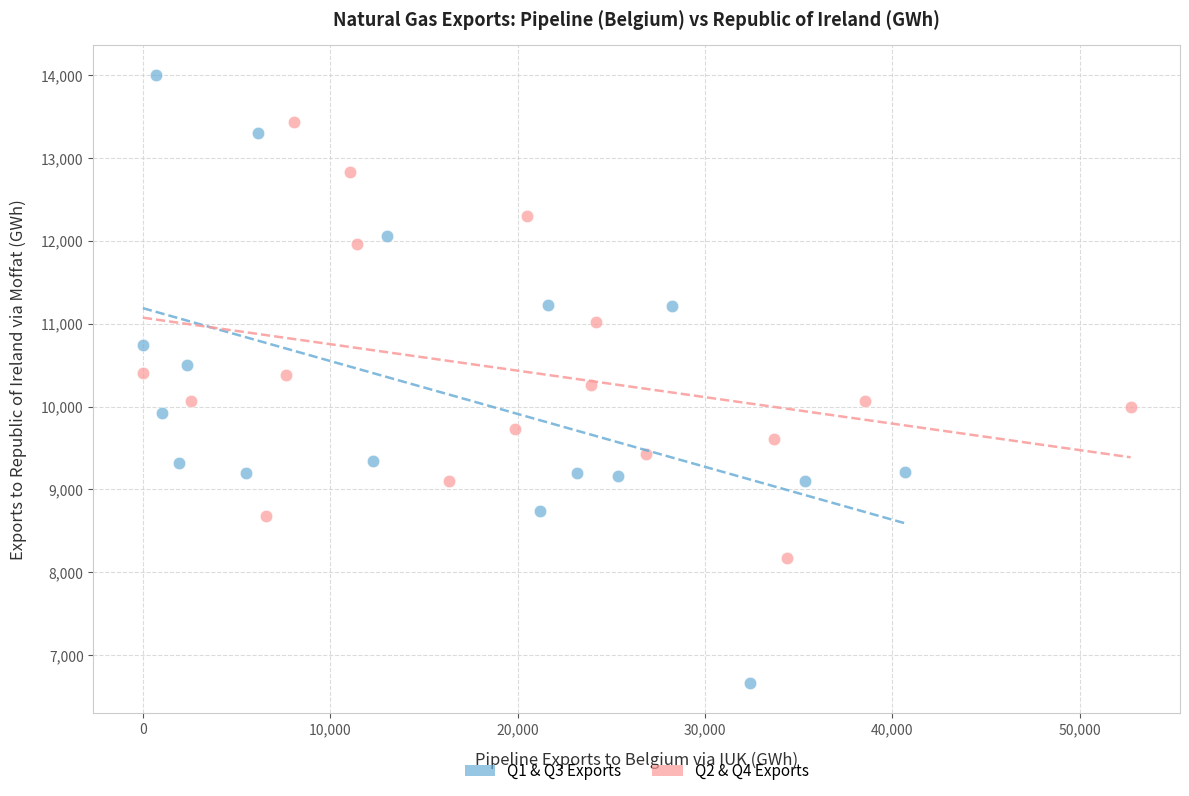

Which series has the largest Y range (max minus min)?

Q1 & Q3 Exports